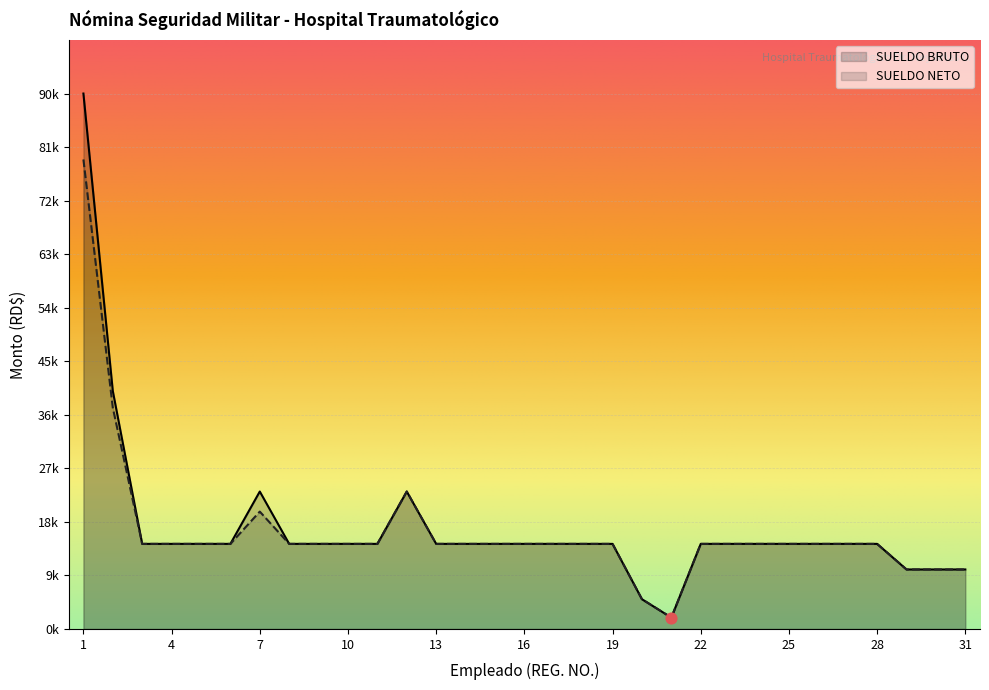

What is the ratio of the value at 20 to the value at 24?

0.3